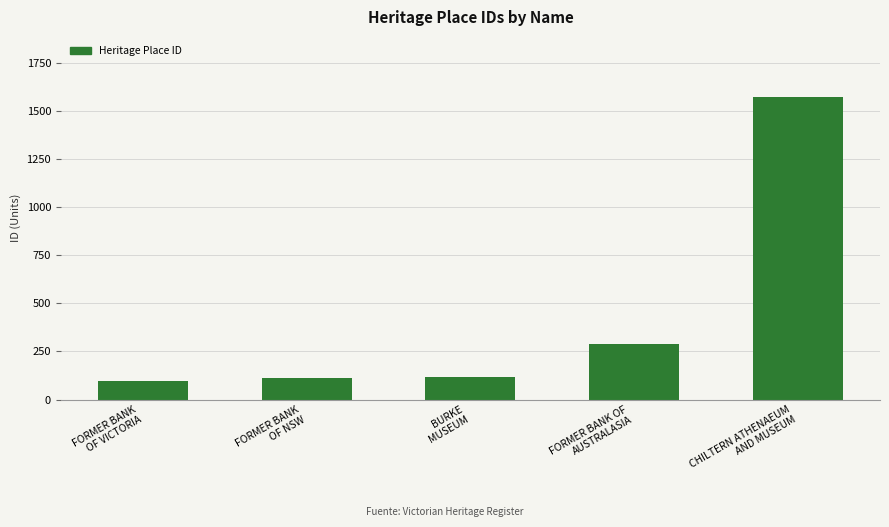

What is the difference between the second highest and second lowest values?

175